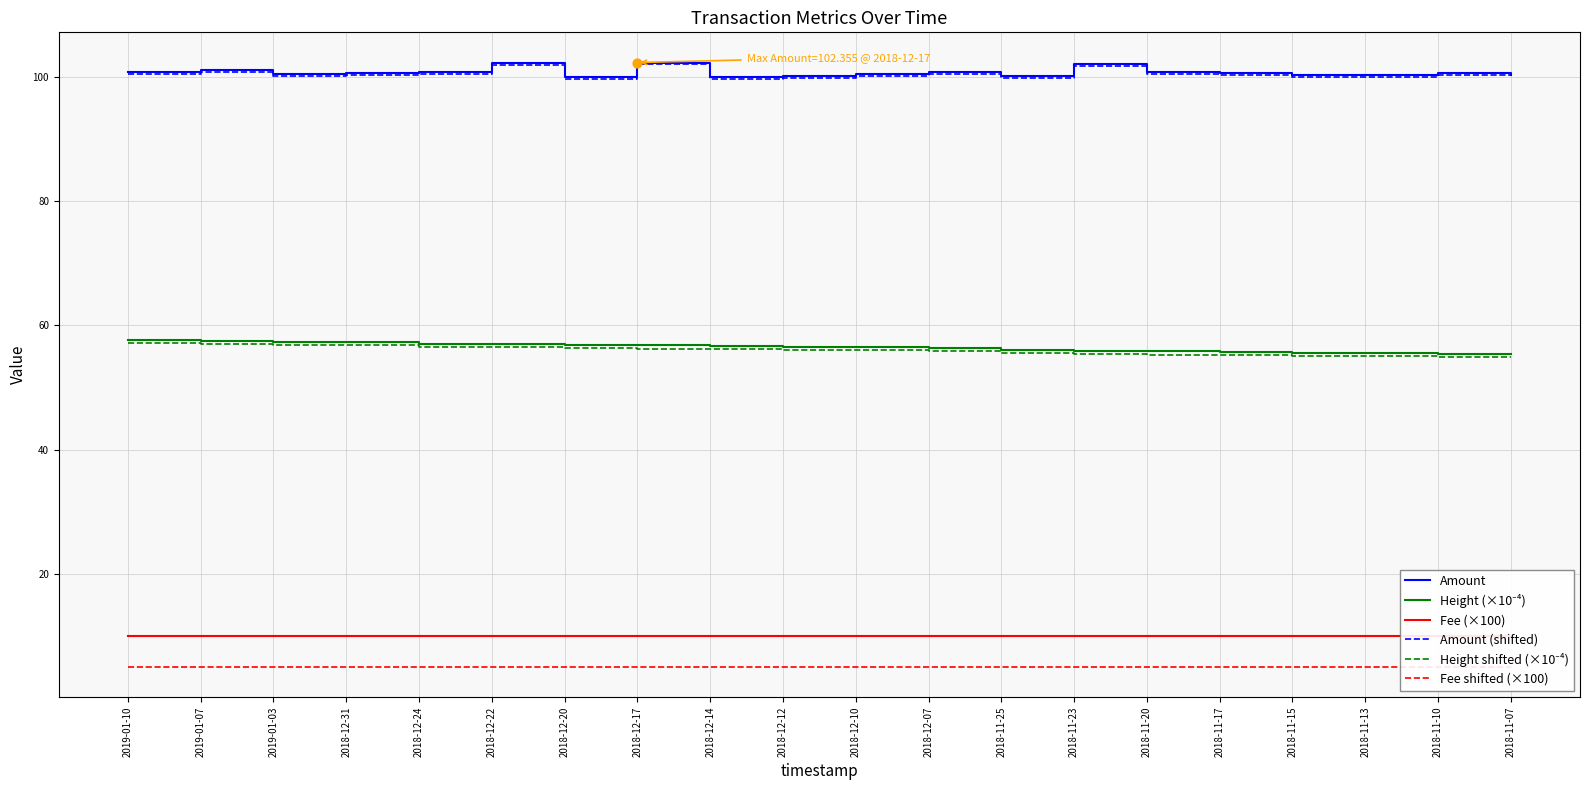

Which series reaches the minimum Y coordinate?

Fee shifted (×100)